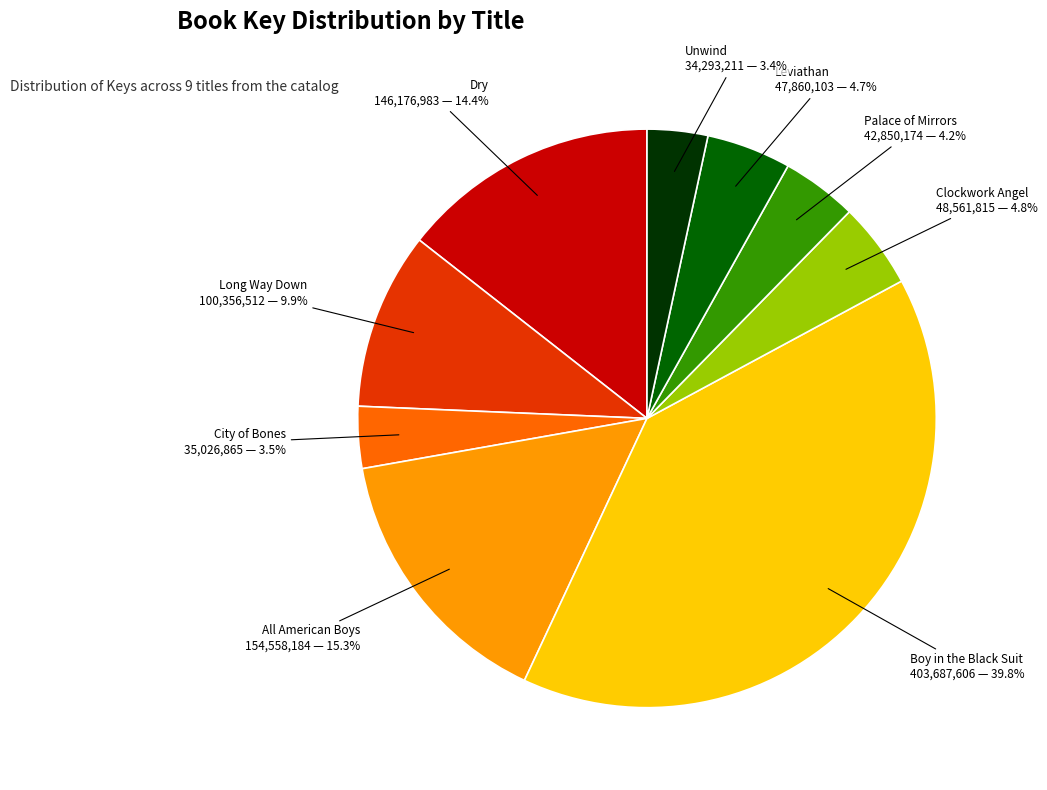

Does Palace of Mirrors represent more than half of the total?

No